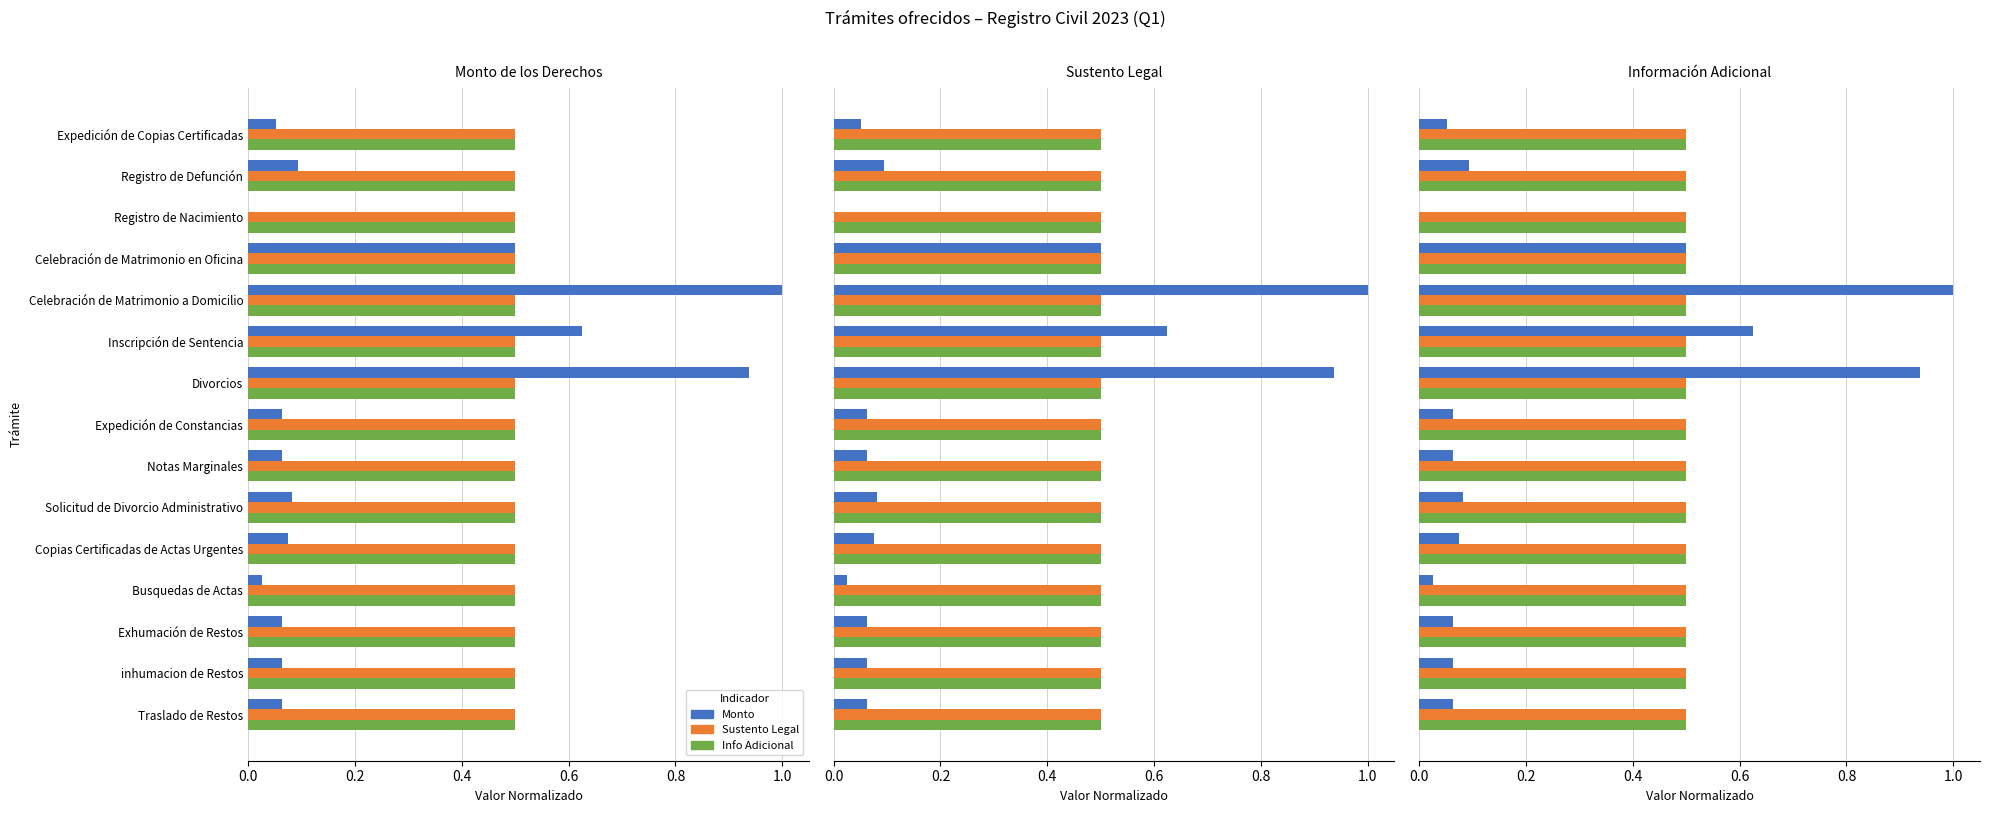

Which series has the widest spread of values?

Monto